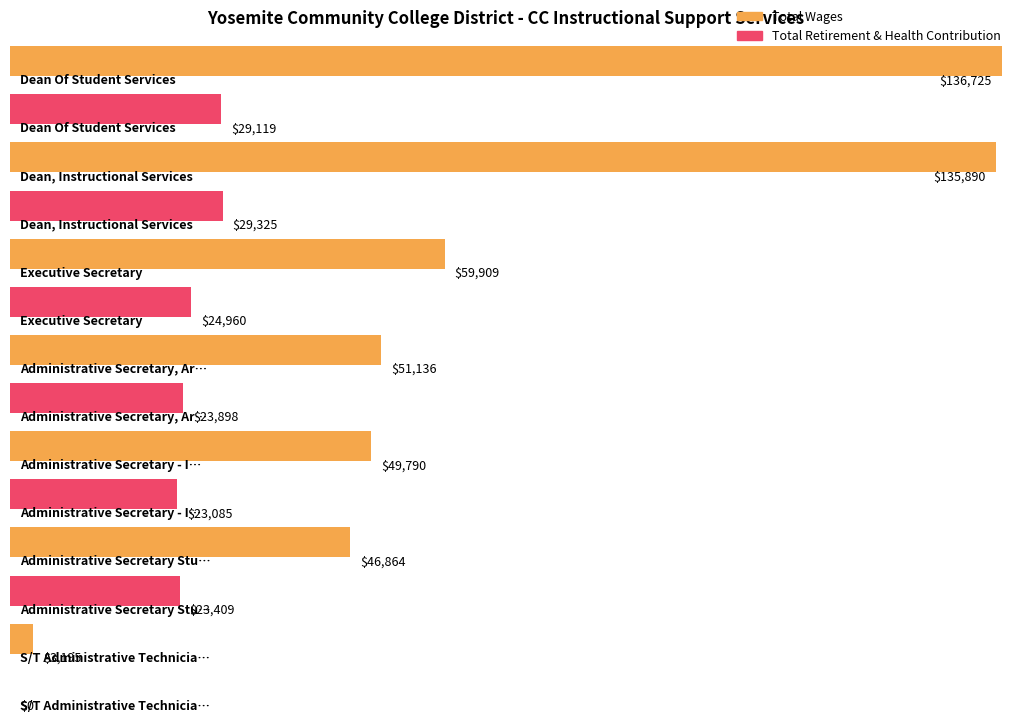

What are all the series names shown in the legend?

Total Wages, Total Retirement & Health Contribution